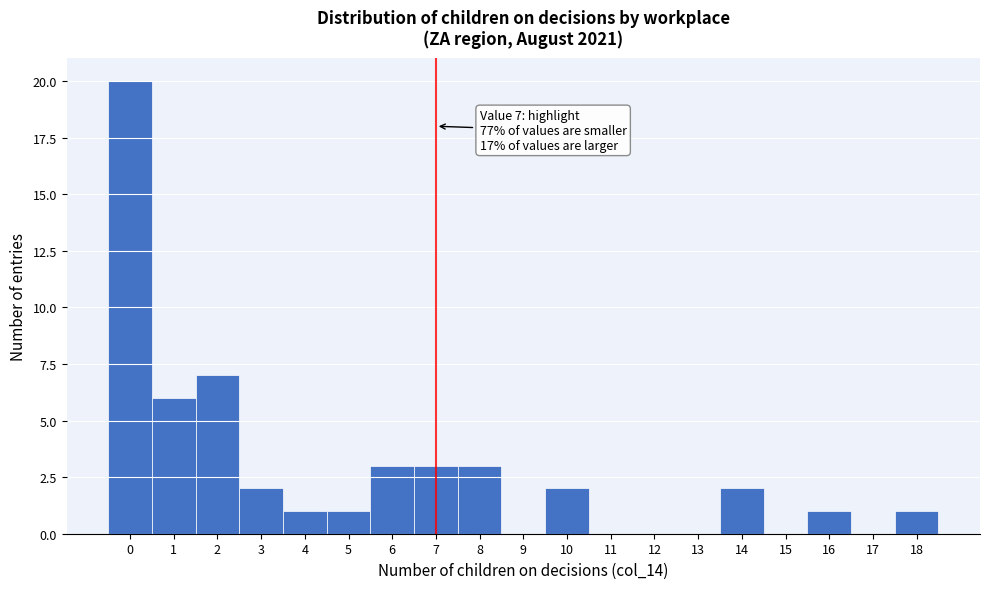

Which range on the x-axis has the tallest bar?

-0.5 to 0.5